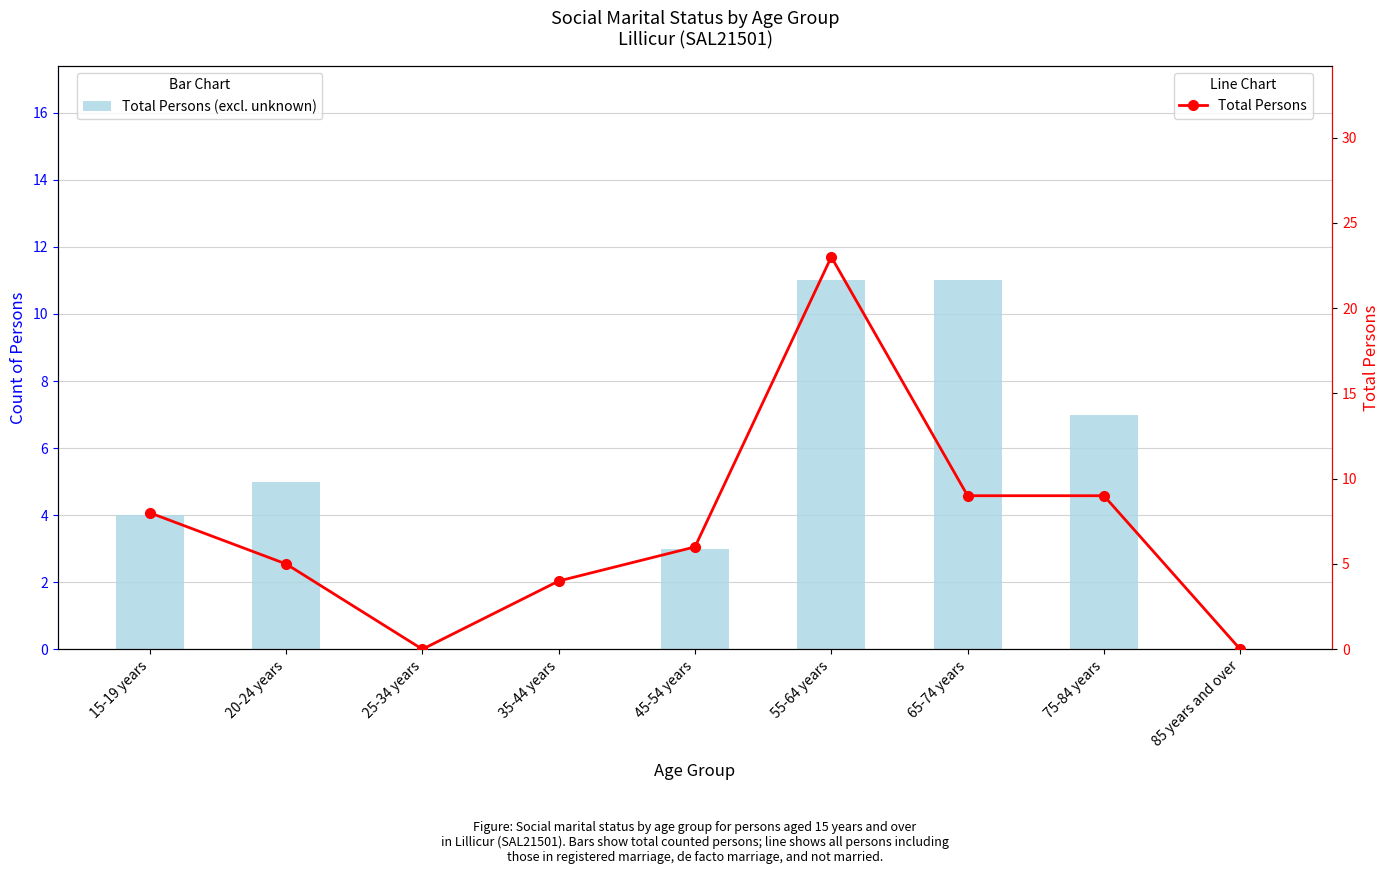

Is it true that Total Persons equals 10 at 55-64 years?

False